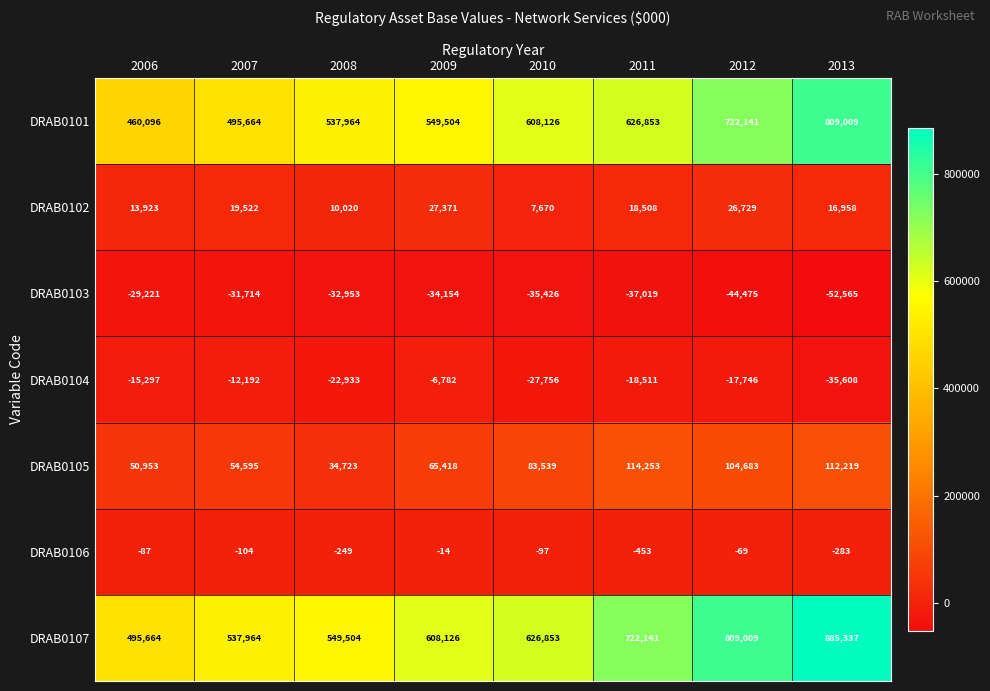

At which category is the sum across all series the highest?

2013